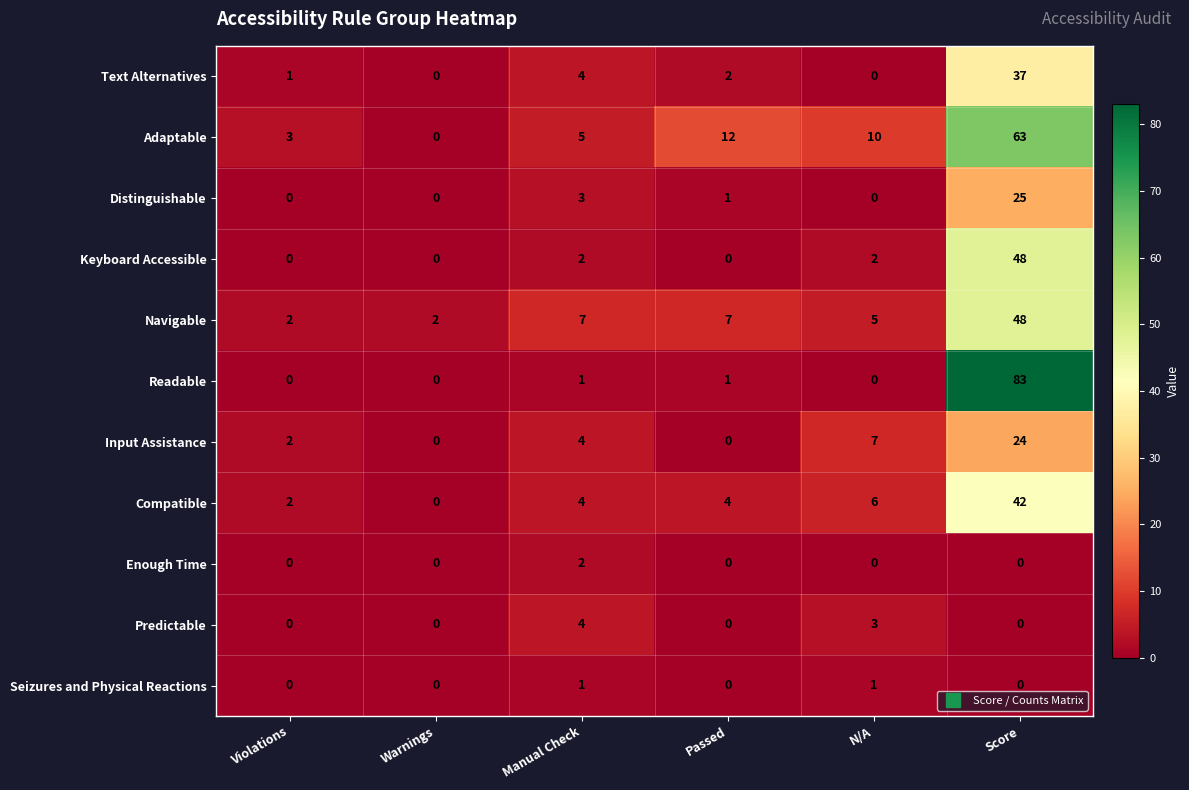

The Readable series shows 0 at Manual Check. True or false?

False